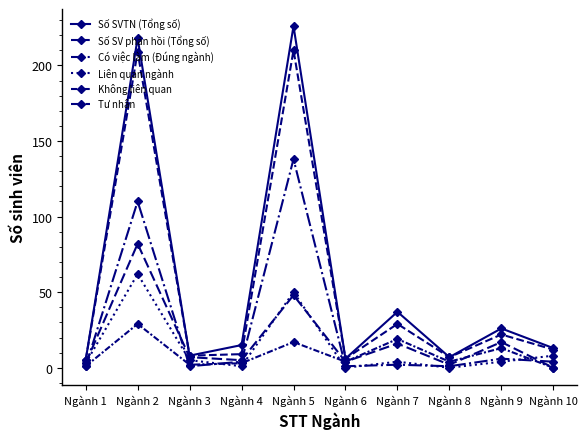

Which has a higher value, Ngành 6 or Ngành 2?

Ngành 2